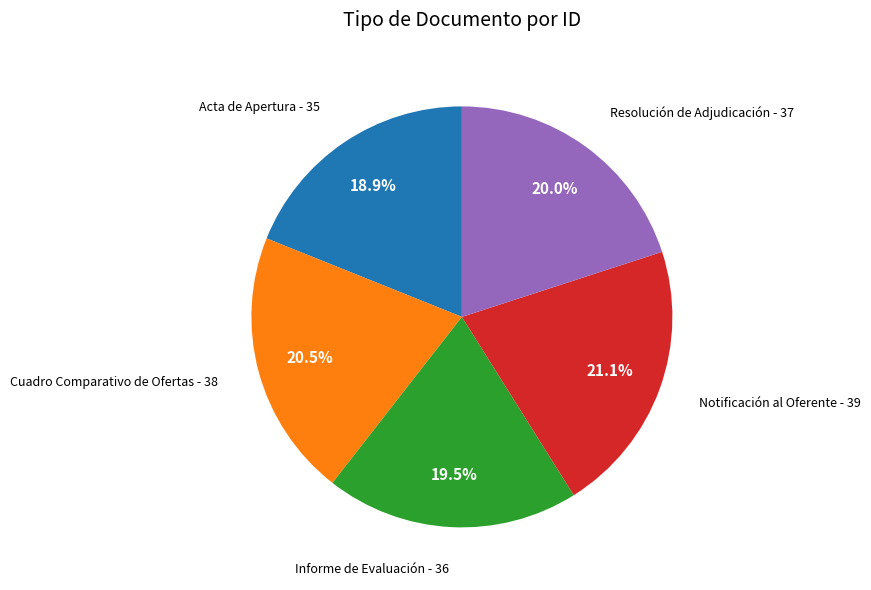

To the nearest percent, what portion does Resolución de Adjudicación represent?

20%